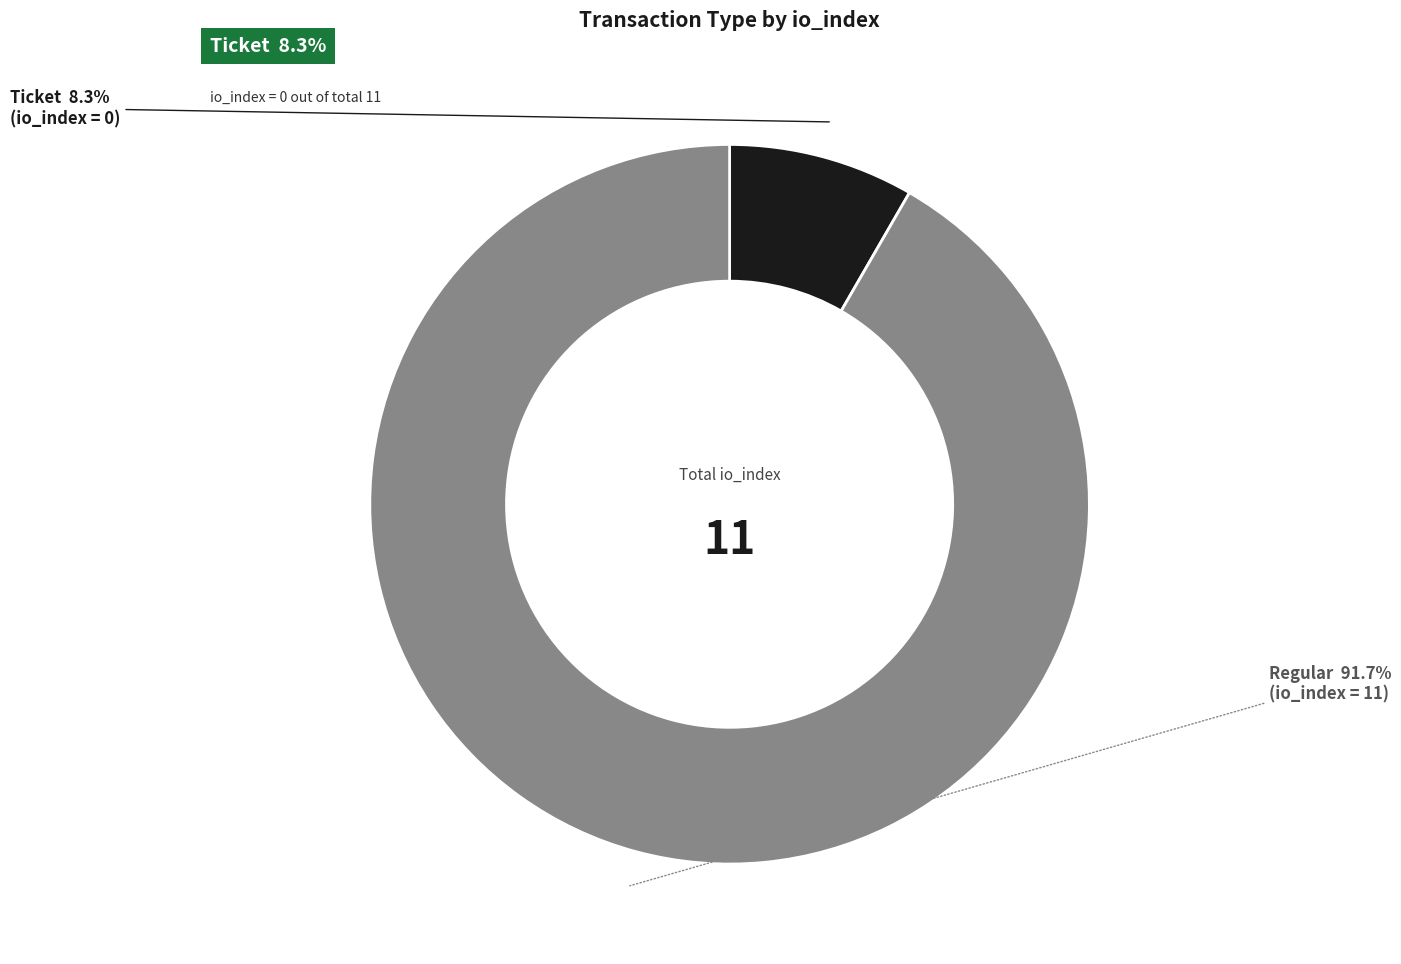

Does any single category account for the majority?

Yes